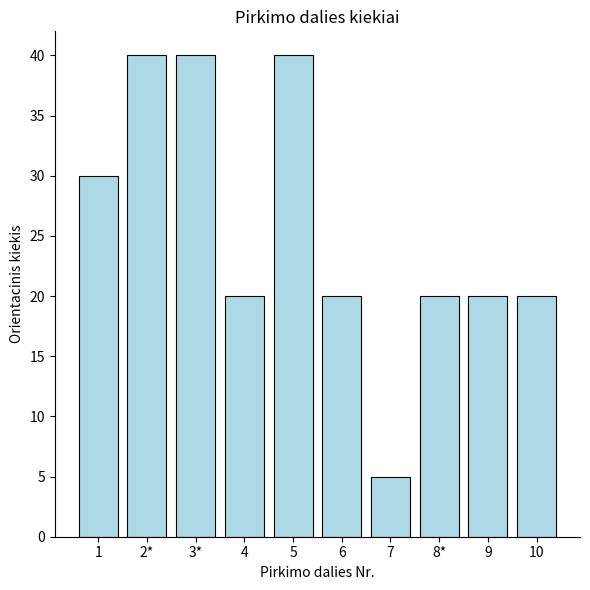

The chart shows a value of 11 at 6. True or false?

False